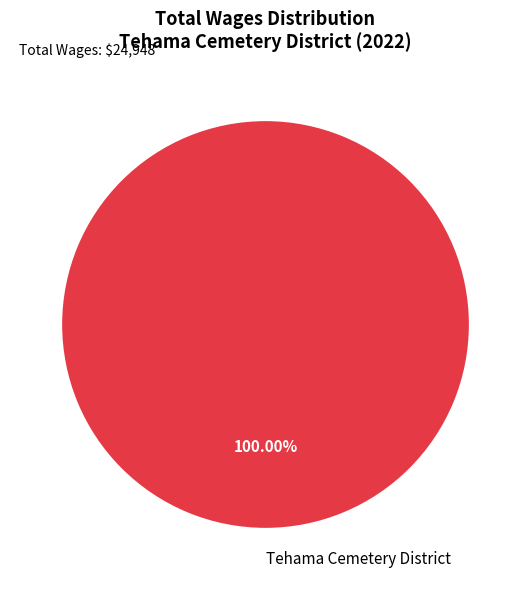

Count the number of slices in the pie.

1